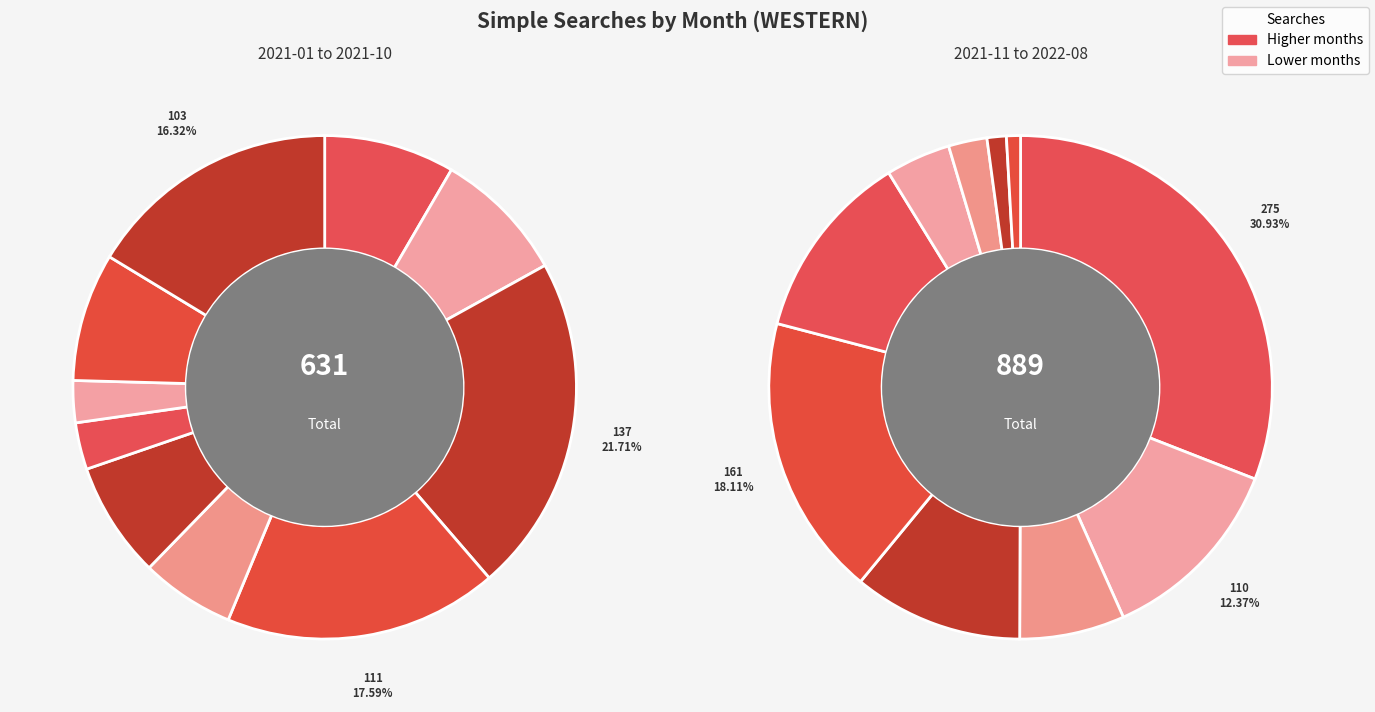

Rank the categories by value from highest to lowest.

2021-11, 2022-03, 2021-03, 2021-04, 2021-12, 2022-04, 2021-10, 2022-02, 2022-01, 2021-02, 2021-01, 2021-09, 2021-06, 2021-05, 2022-05, 2022-06, 2021-07, 2021-08, 2022-07, 2022-08